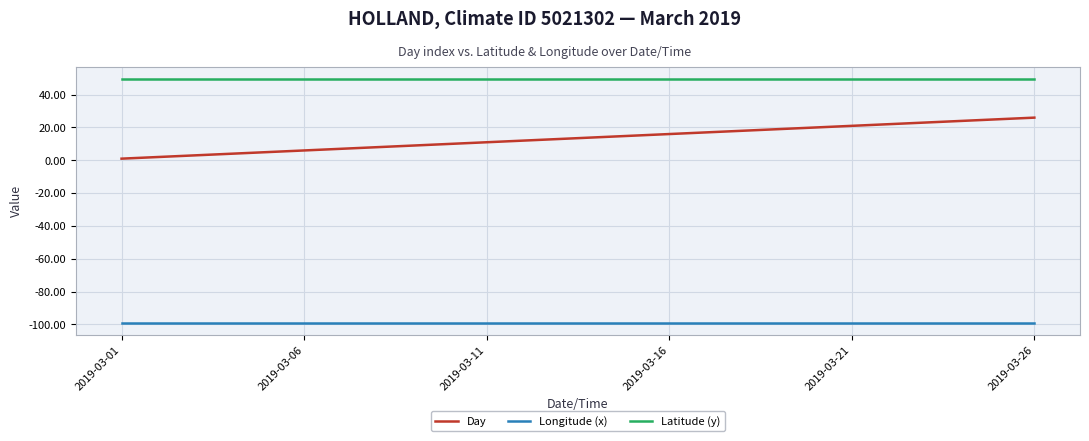

Which series has the largest total across all categories?

Latitude (y)